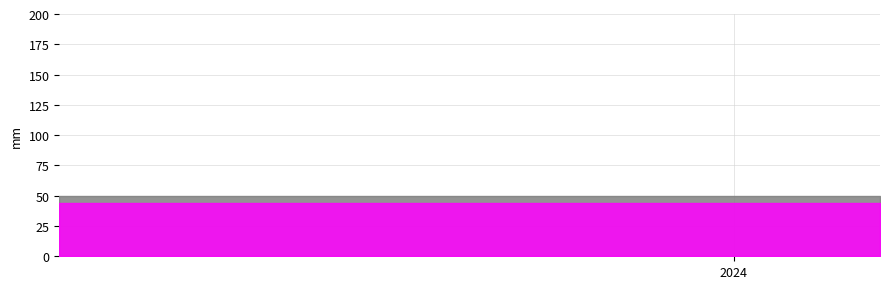

Count the number of categories in the chart.

24